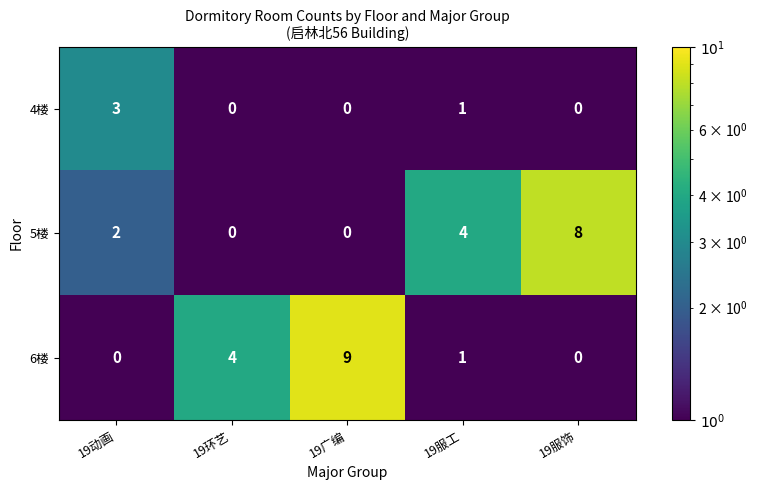

What is the difference between the maximum and second lowest values in the 6楼 series?

9